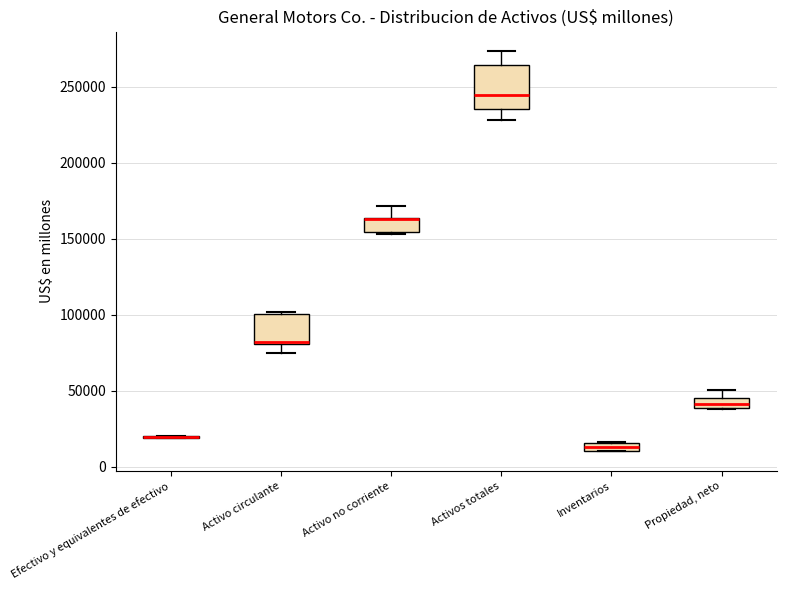

Where does the lower whisker of the box for Activos totales end on the y-axis? The values are not printed on the chart, so give them approximately, as read against the axis.

230000